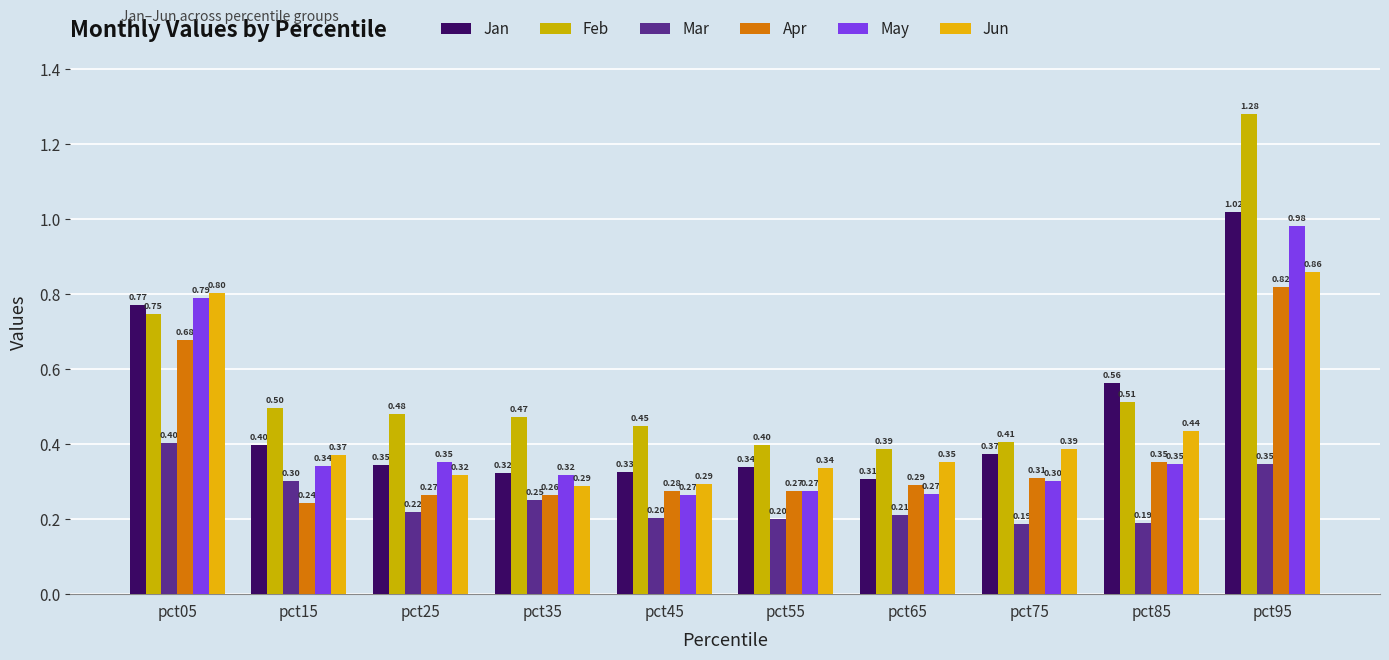

How many series are shown in this chart?

6